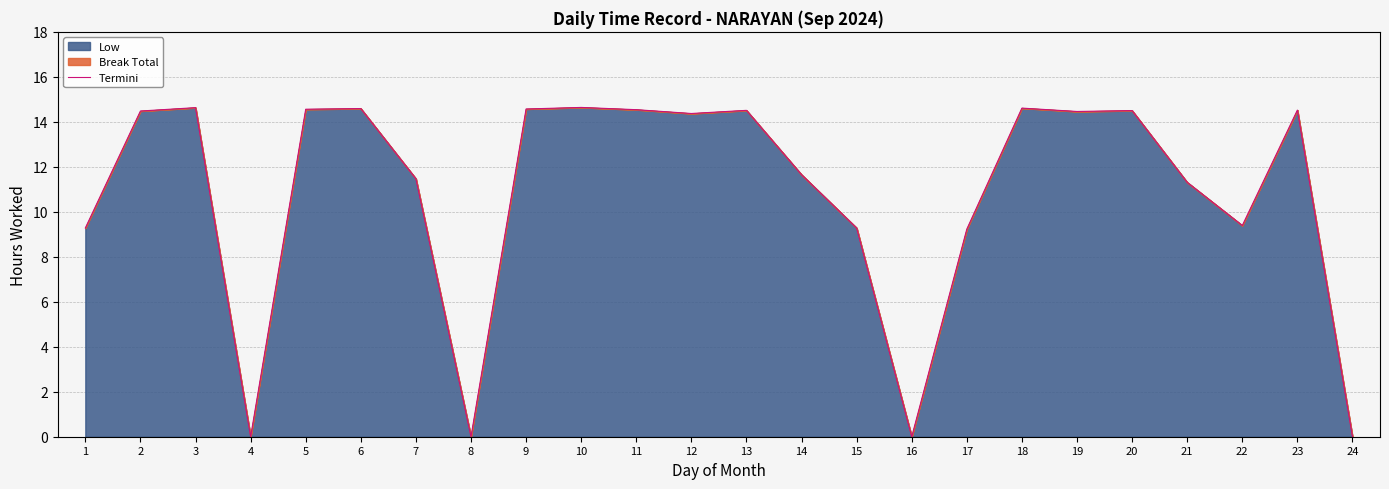

Is it true that the value at 23 is 6.5?

False